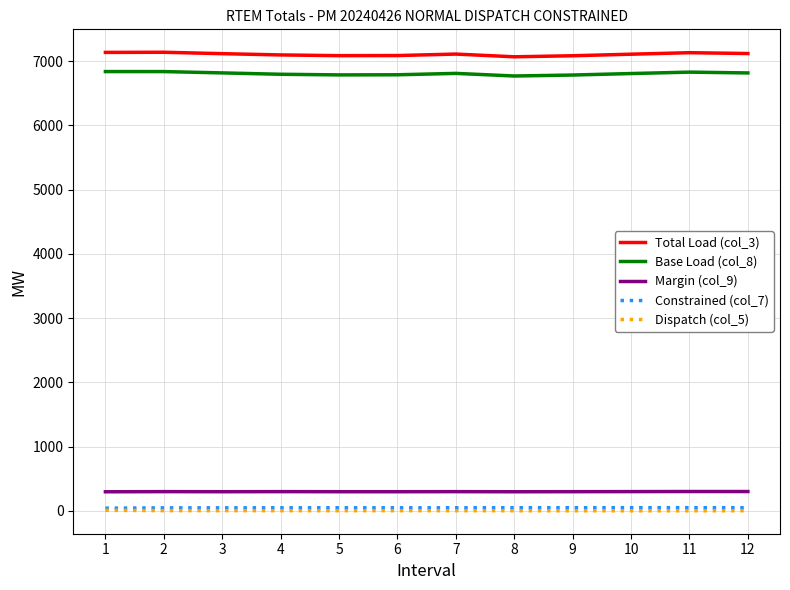

What is the difference between the Total Load (col_3) values at 11 and 12?

13.0